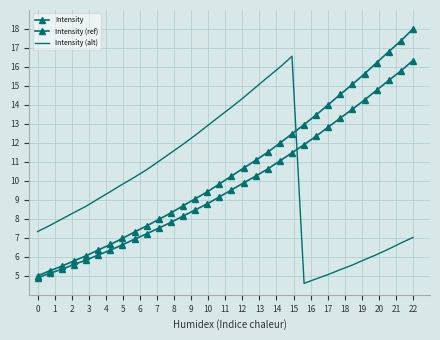

What is the value of the Intensity point at the 2nd from the left?

5.3